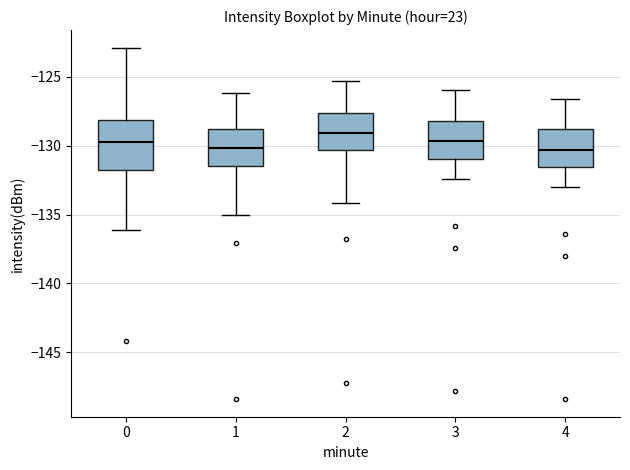

Which box's median line is the highest?

2